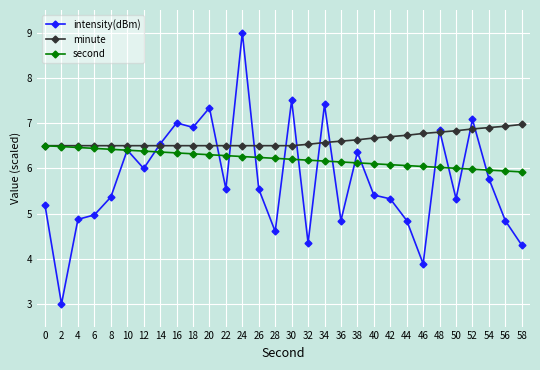

True or false: second has a value of 1.8 at 18.

False